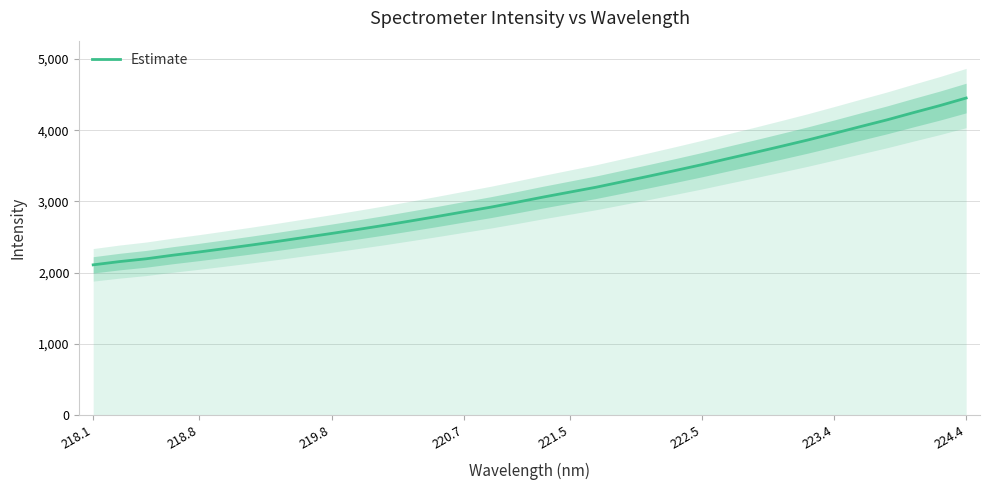

What is the sum of all values?

105835.5